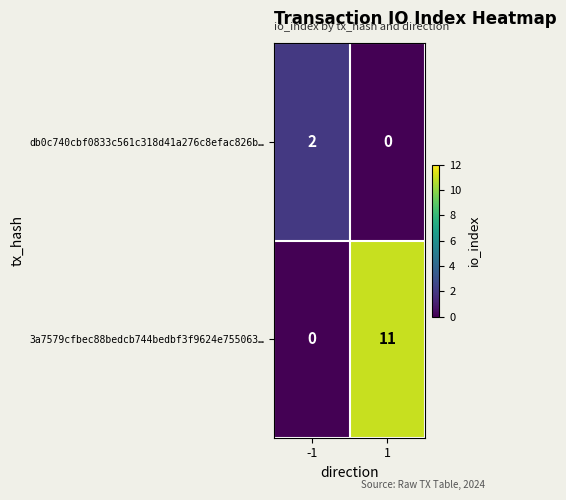

At which category is the sum across all series the highest?

1